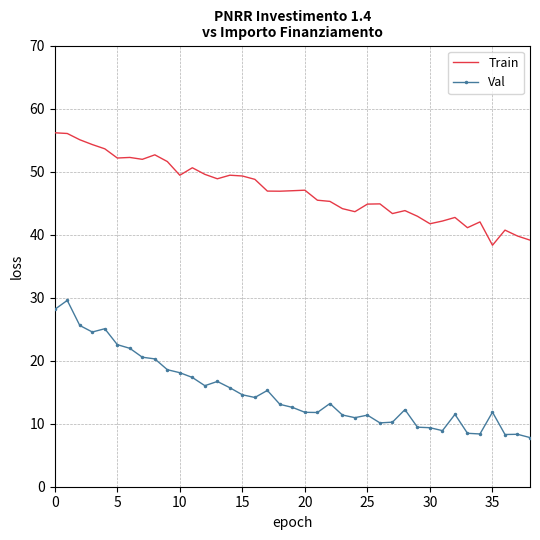

True or false: Train and Val intersect in this chart.

False